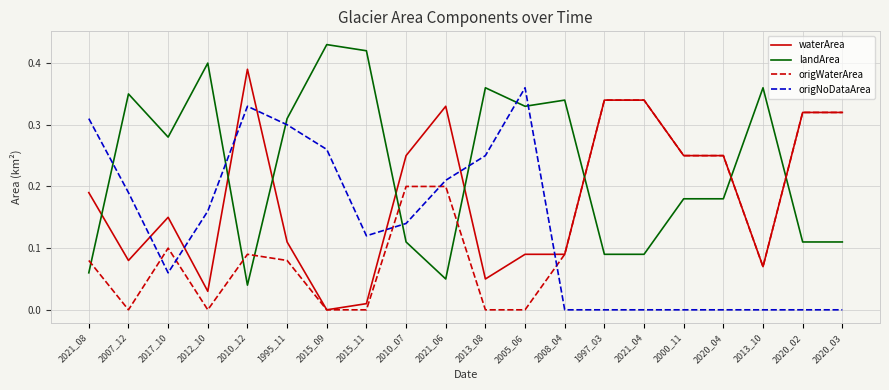

Is the value of waterArea at 2010_12 greater than the value of landArea at 2020_02?

Yes